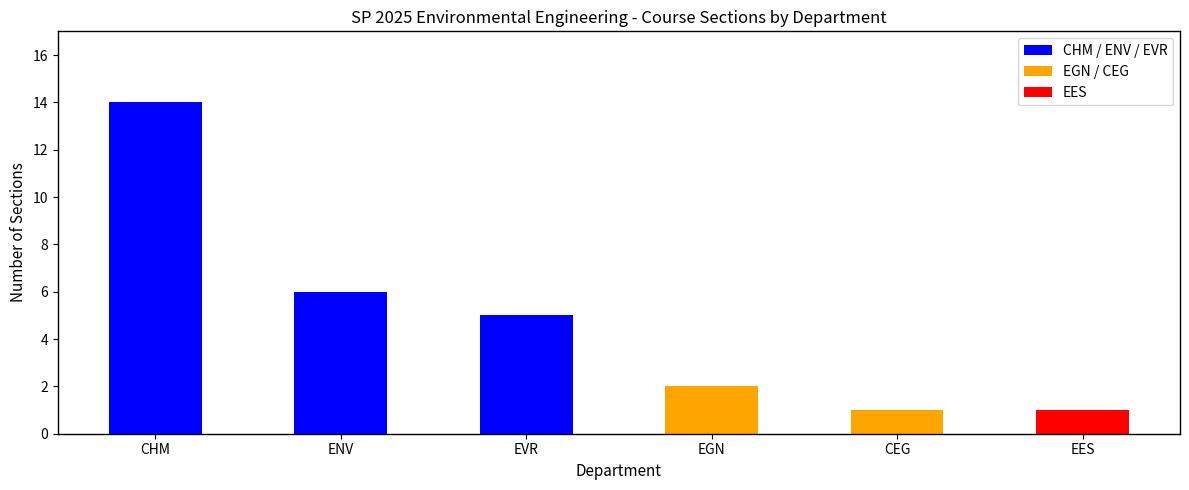

What is the label of the 1st bar from the left?

CHM